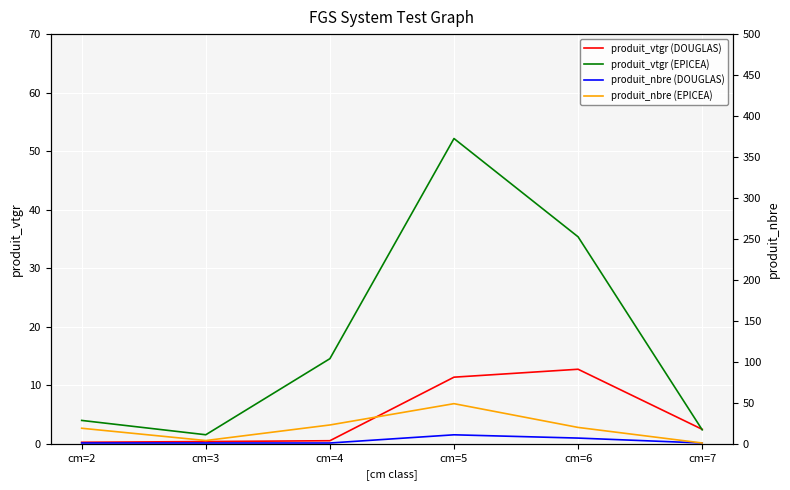

How many distinct data groups are displayed?

4